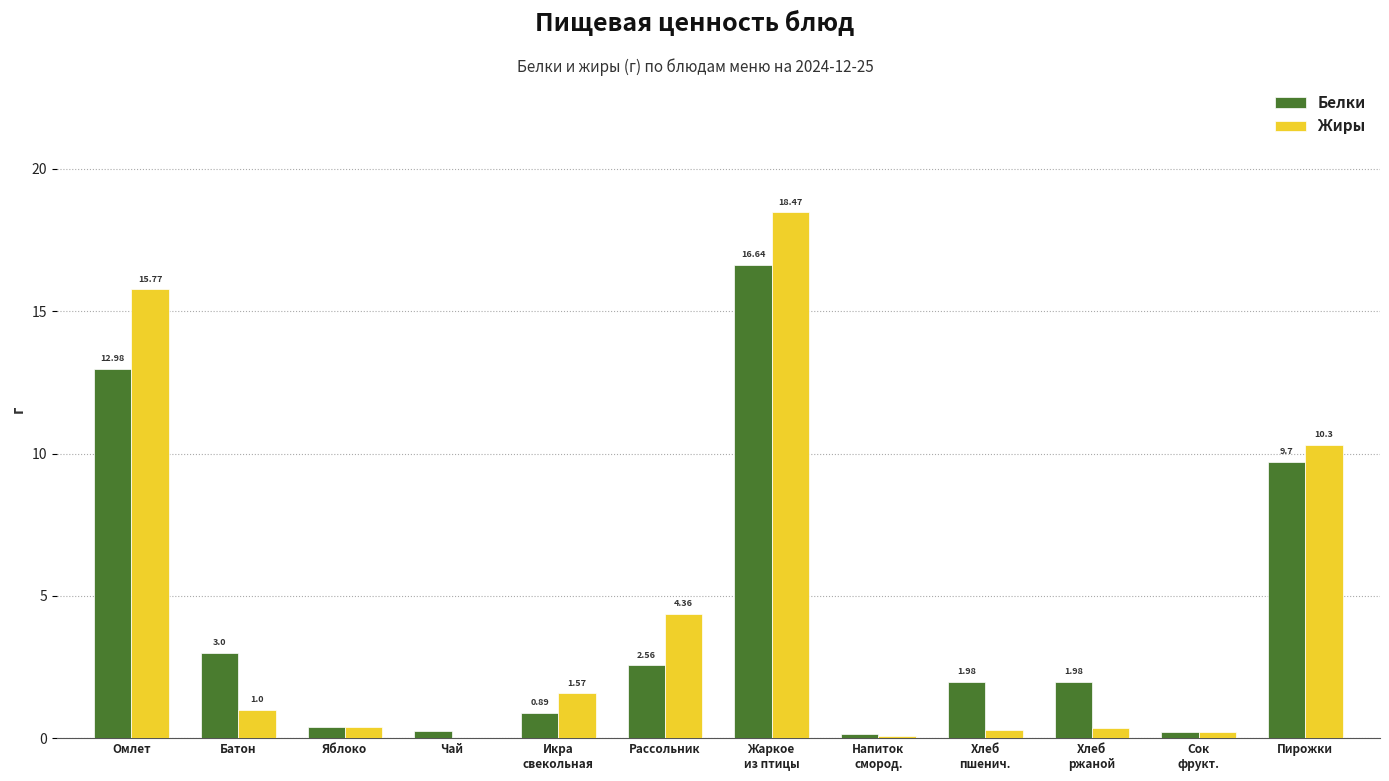

Is it true that Белки equals 0.4 at Яблоко?

True